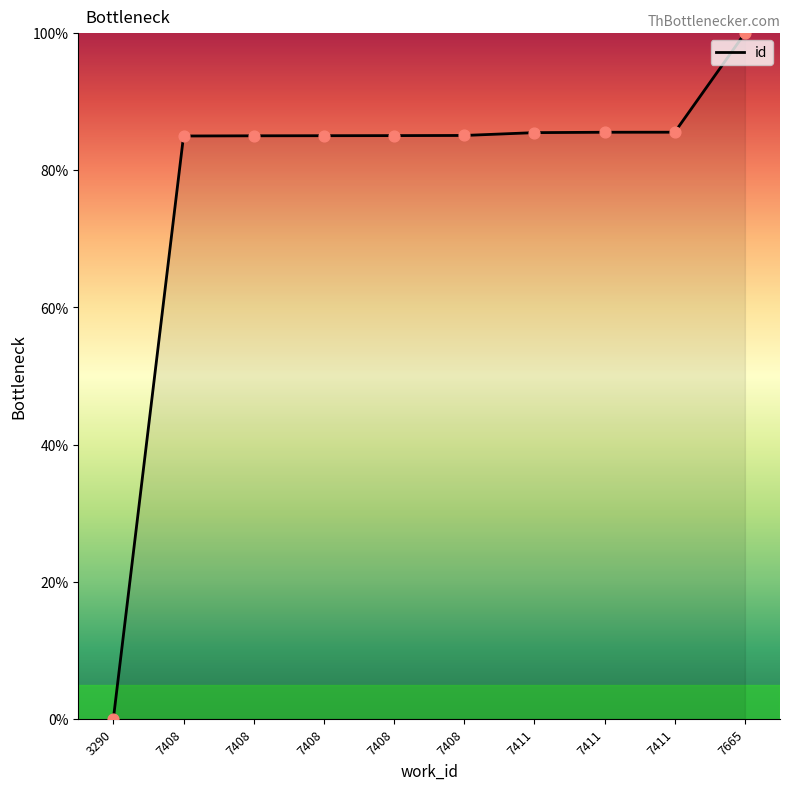

What is the change in value from 7408 to 7411?

+0.5